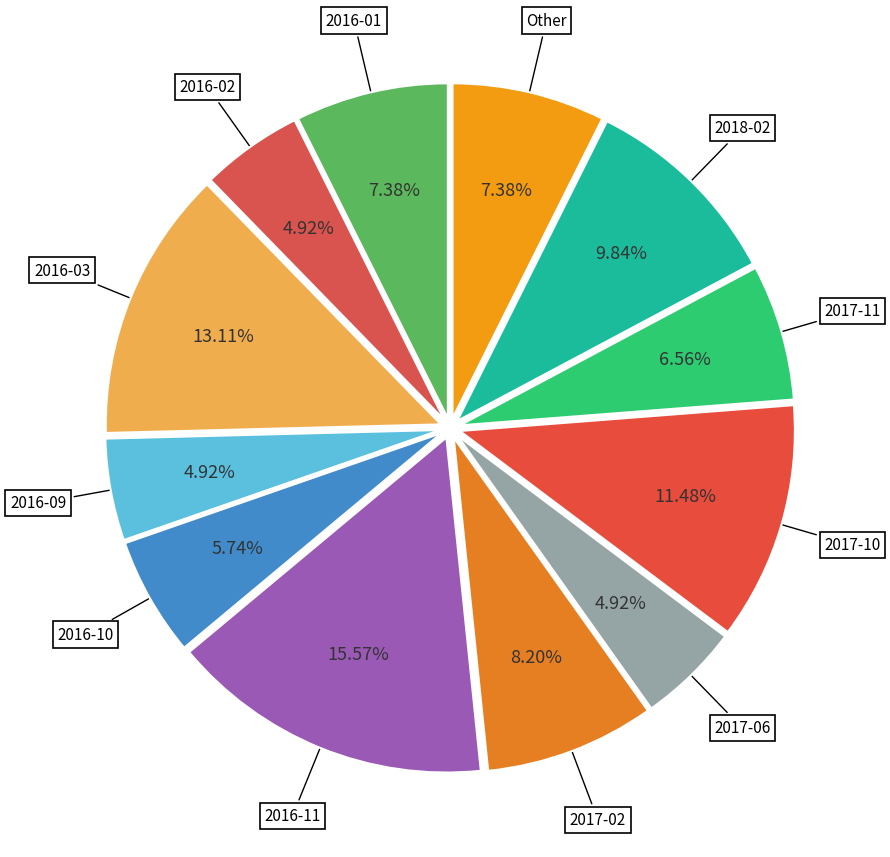

Which has a higher value, 2017-10 or 2016-02?

2017-10